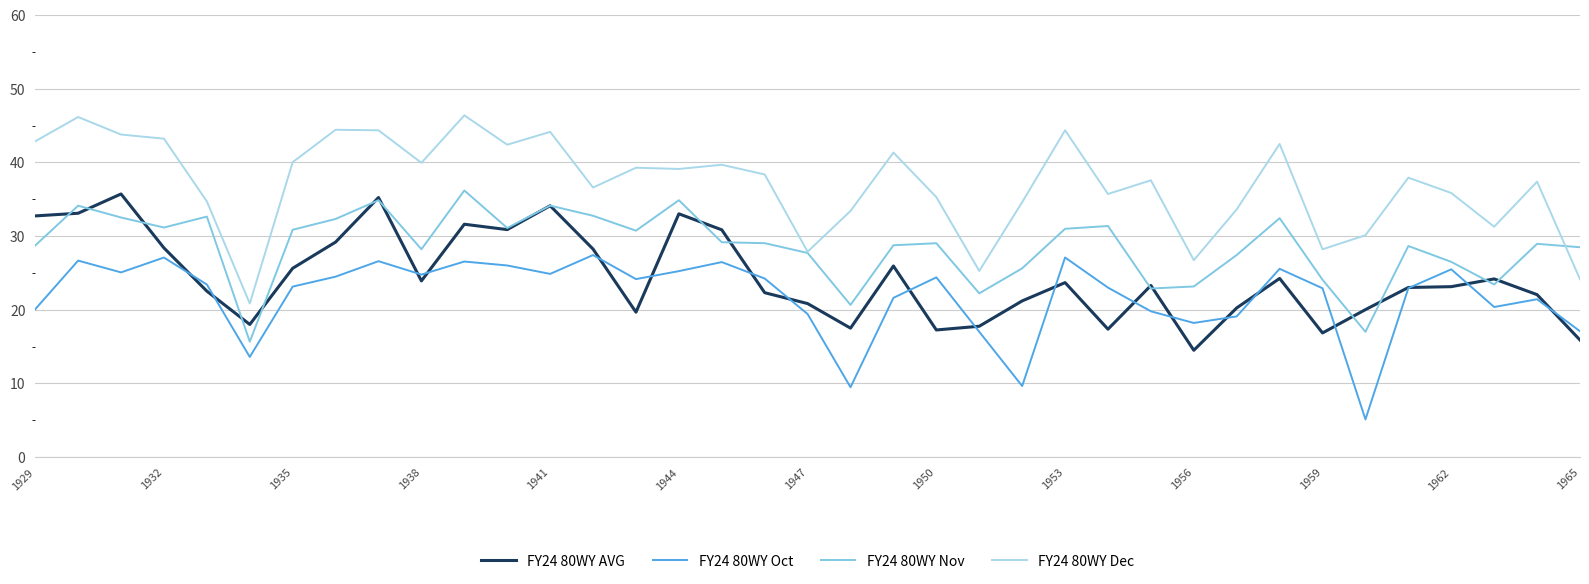

Which series has the widest spread of values?

FY24 80WY Dec